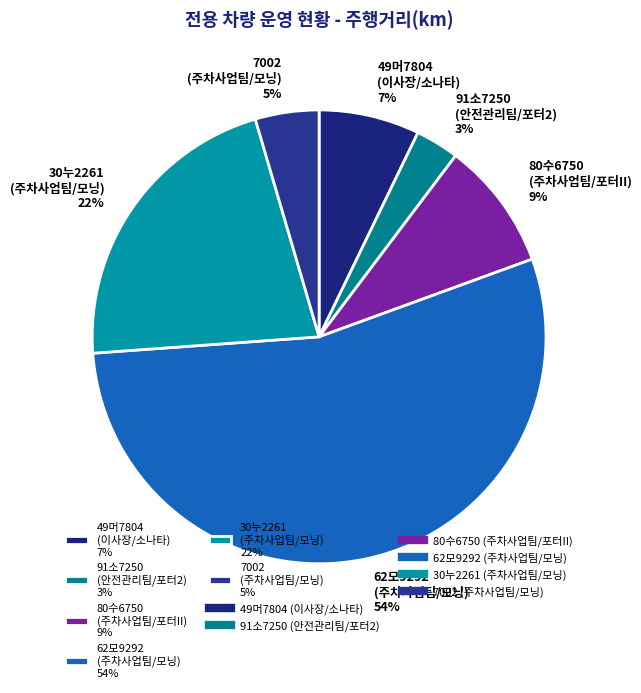

Count the number of slices in the pie.

6